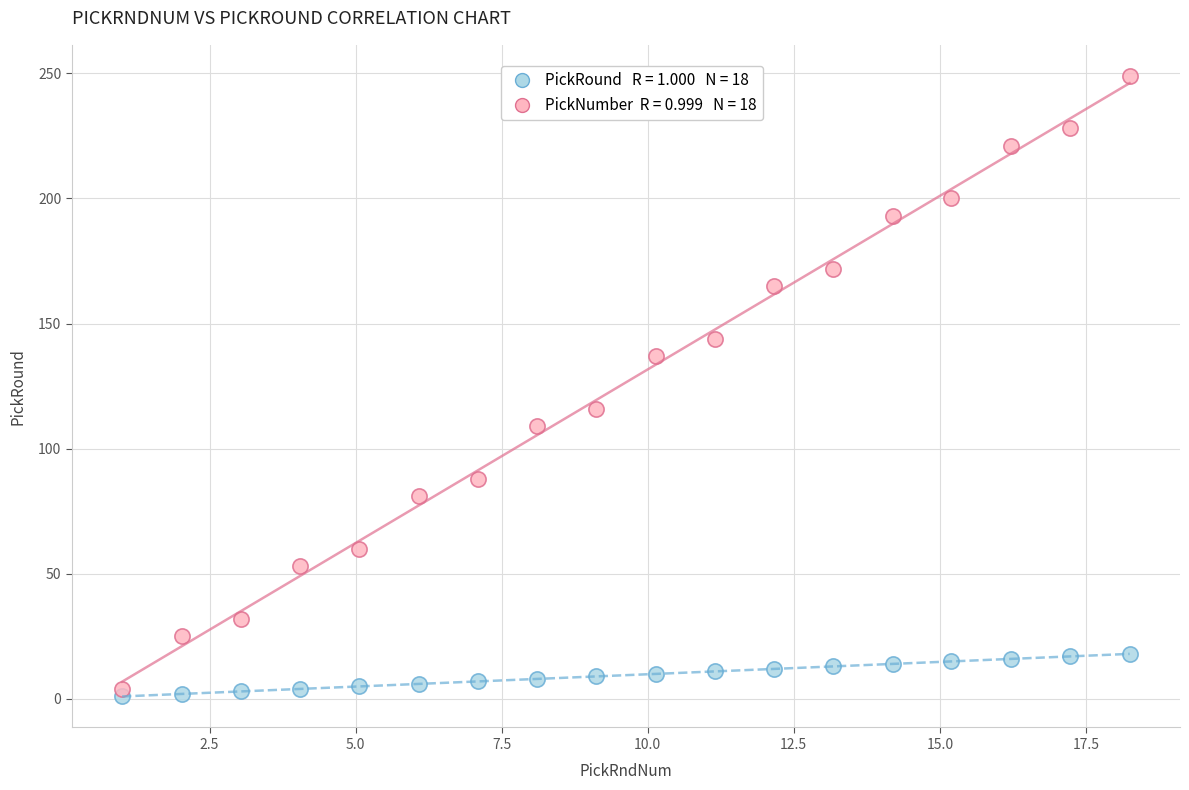

Across all series, what Y value is closest to 125?

116